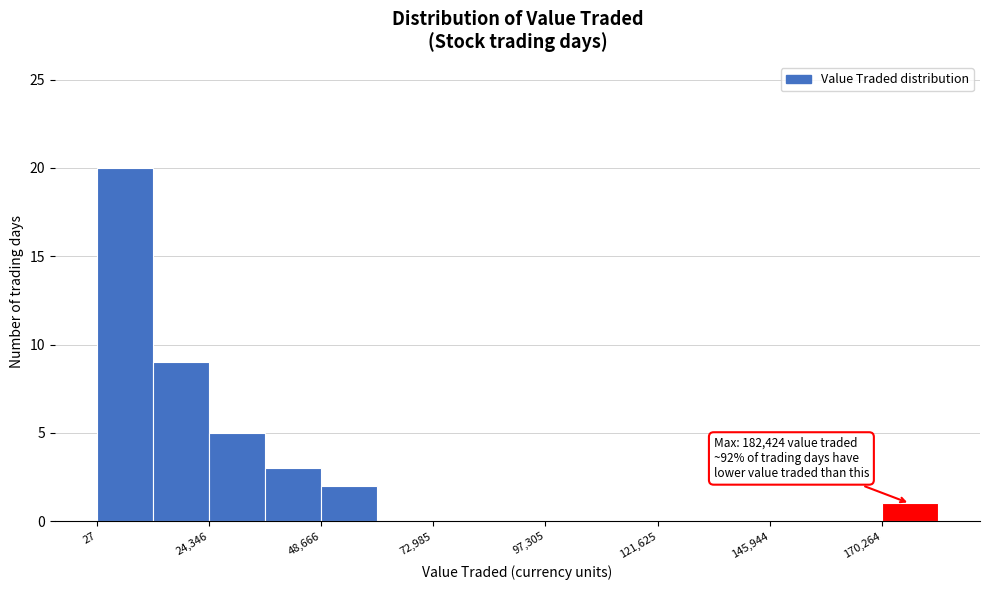

Around what value on the x-axis is the tallest bar? Give the approximate position of its centre, as read against the axis.

5000